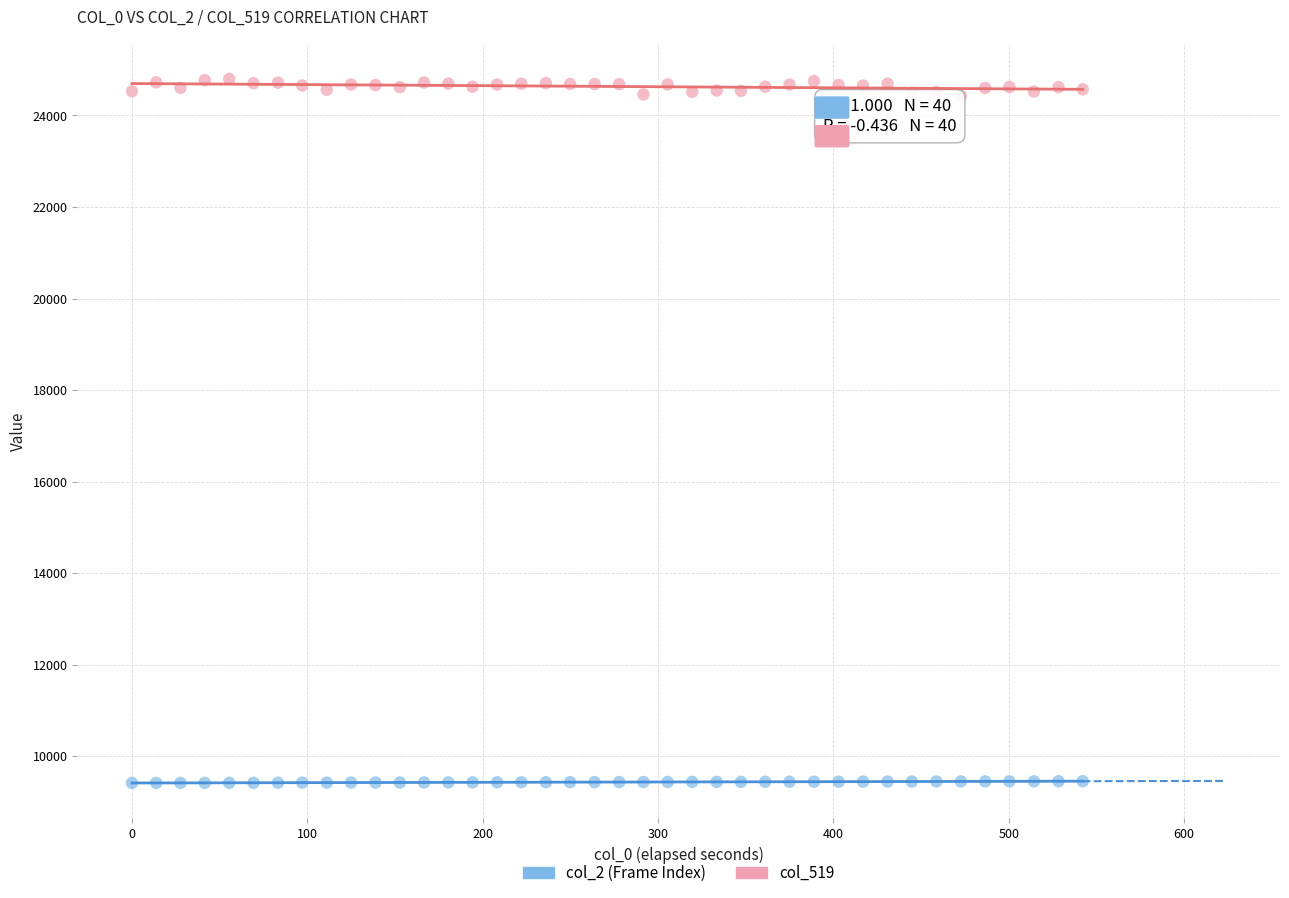

Which series has the largest Y range (max minus min)?

col_519